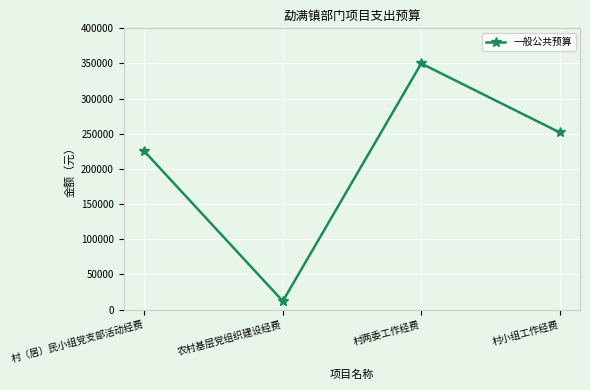

List the labels in order of value, largest first.

村两委工作经费, 村小组工作经费, 村（居）民小组党支部活动经费, 农村基层党组织建设经费